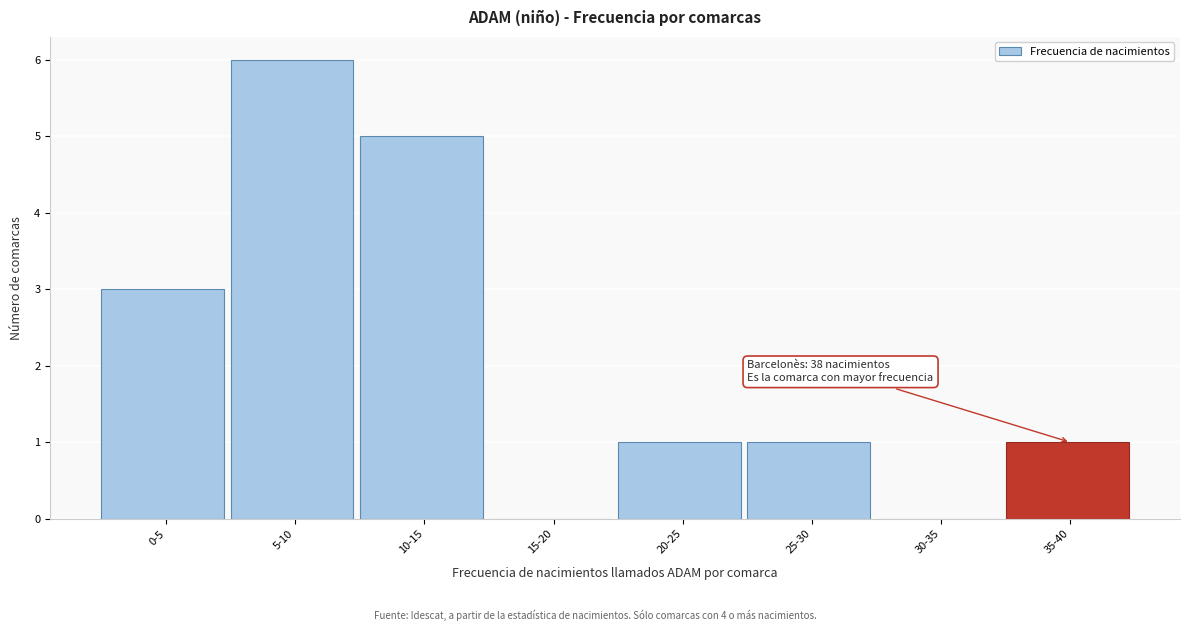

Reading left to right, extract all data points from this chart.

0-5=3	5-10=6	10-15=5	15-20=0	20-25=1	25-30=1	30-35=0	35-40=1